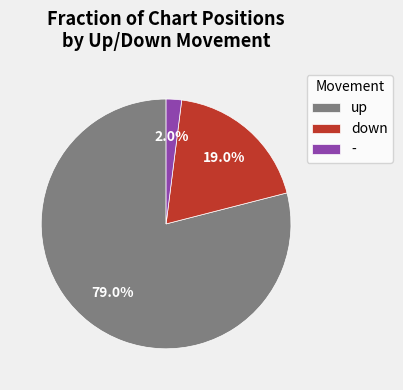

What portion of the pie excludes down?

81.0%